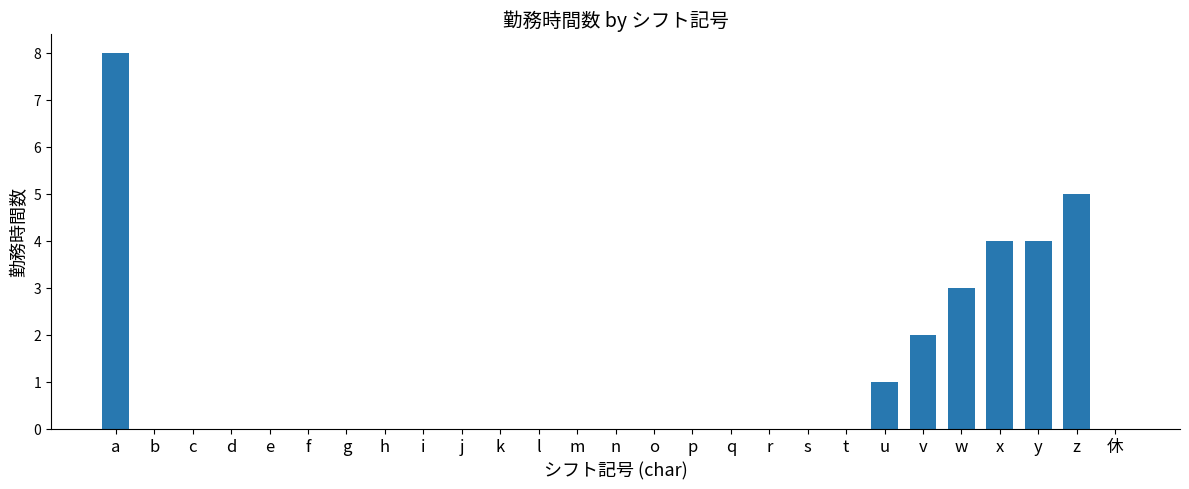

What is the change in value from a to i?

-8